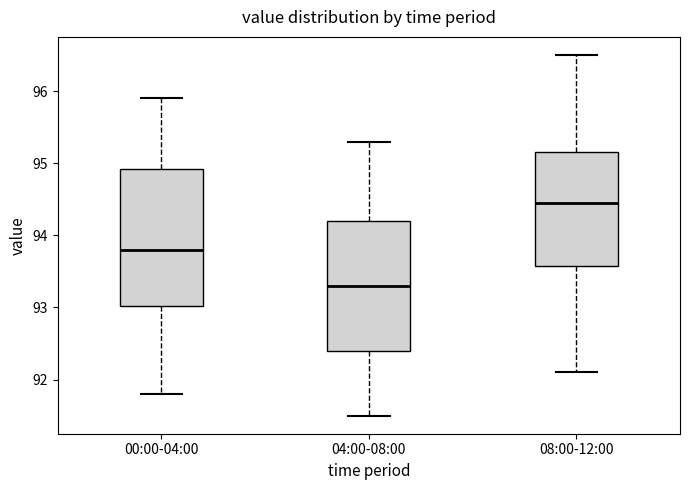

Which box is the tallest, from its lower edge to its upper edge?

00:00-04:00